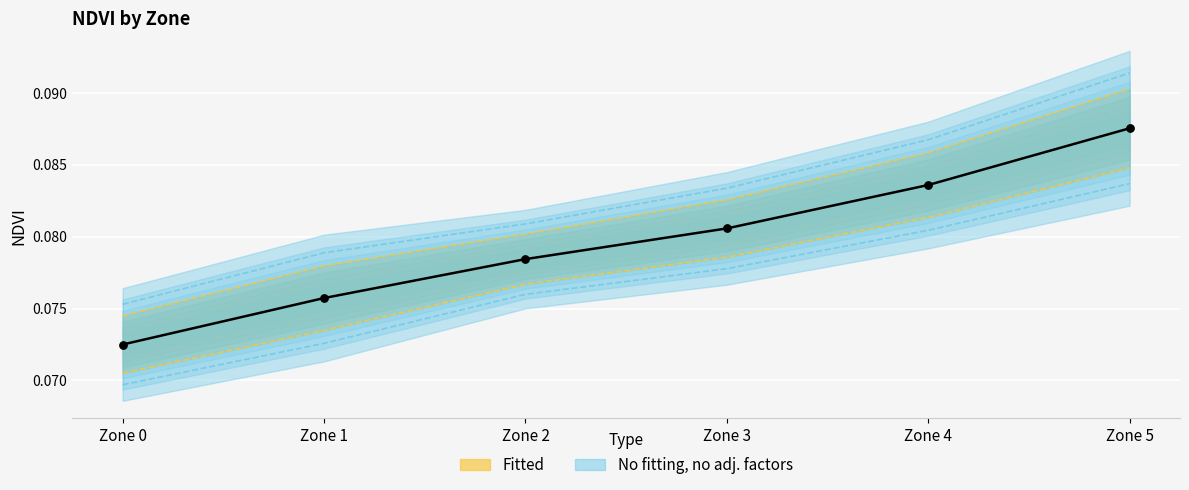

Between Zone 0 and Zone 2, which is larger?

Zone 2